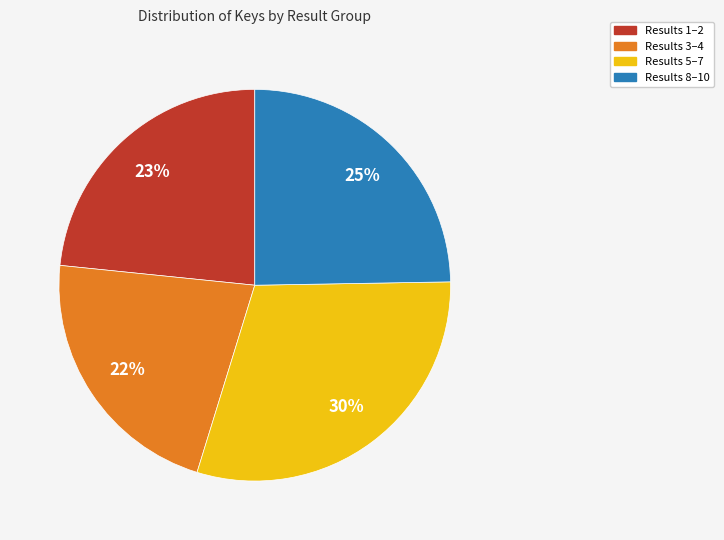

To the nearest percent, what is the average slice percentage?

25%